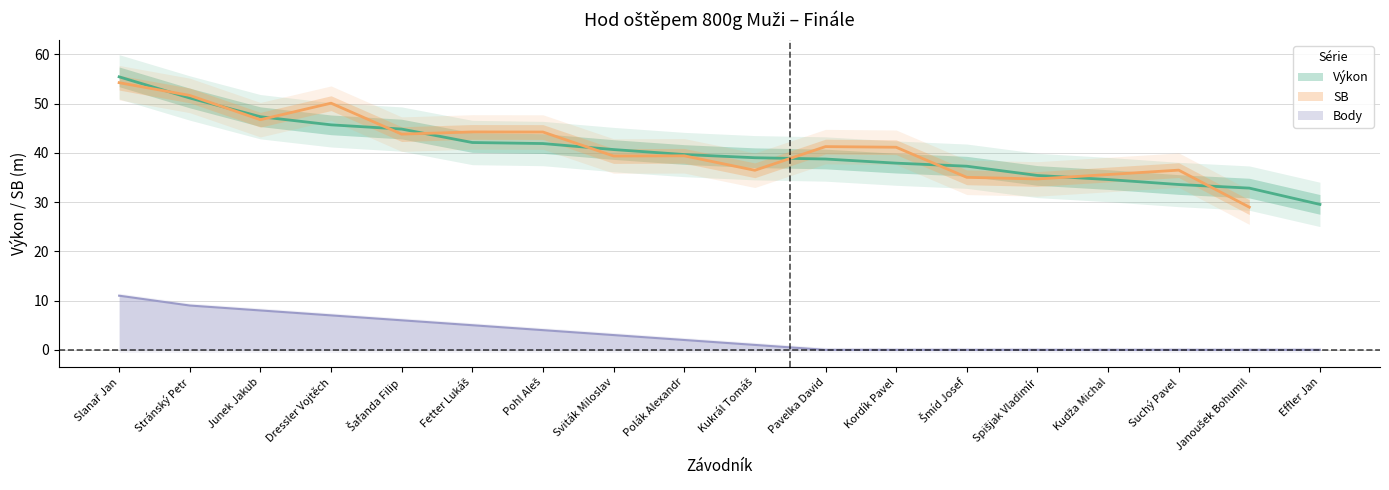

Is the value of Body at Sviták Miloslav greater than the value of Výkon at Suchý Pavel?

No